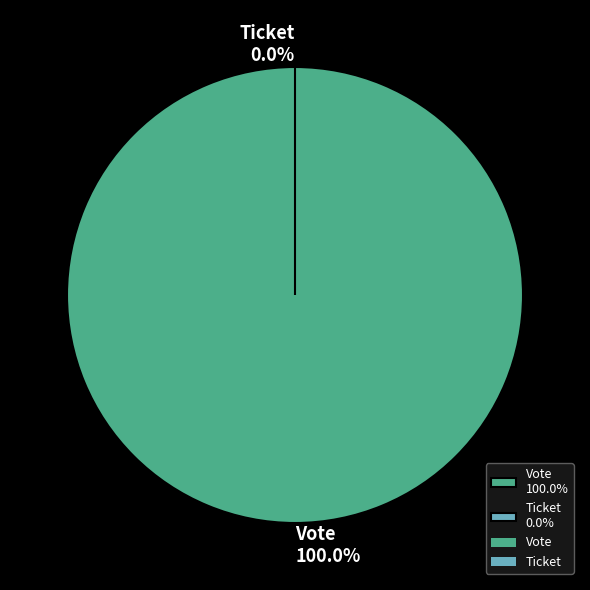

To the nearest percent, what is the difference between the Ticket and Vote slice percentages?

100%